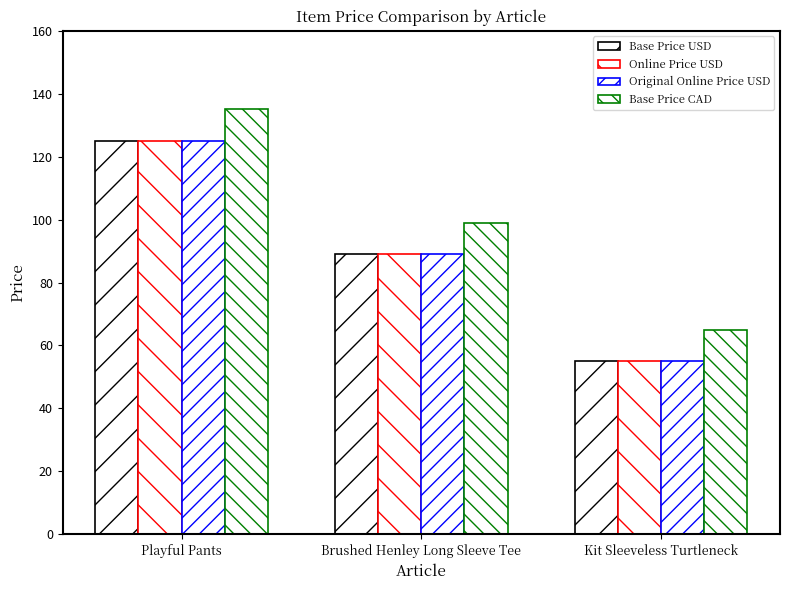

How many series are shown in this chart?

4